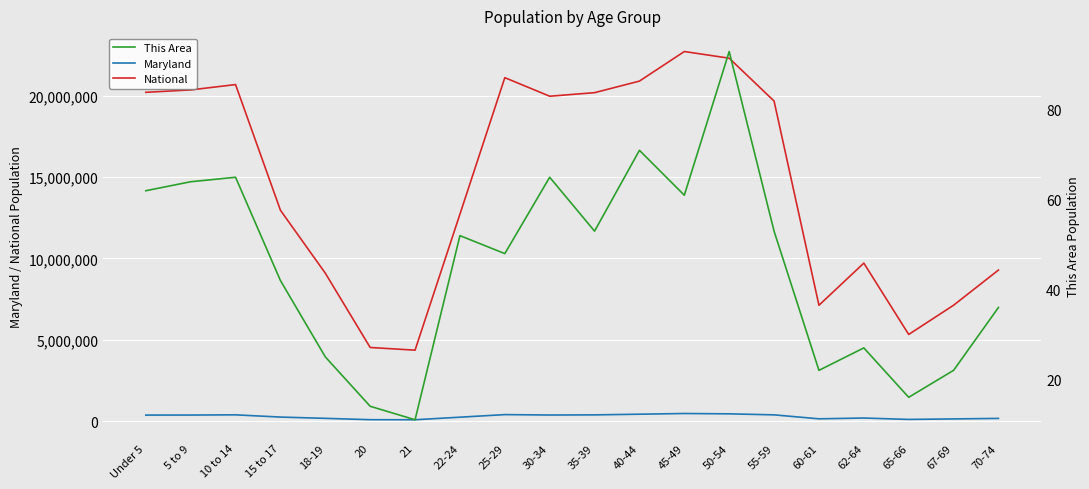

Rank the series by their maximum value, from highest to lowest.

National, Maryland, This Area